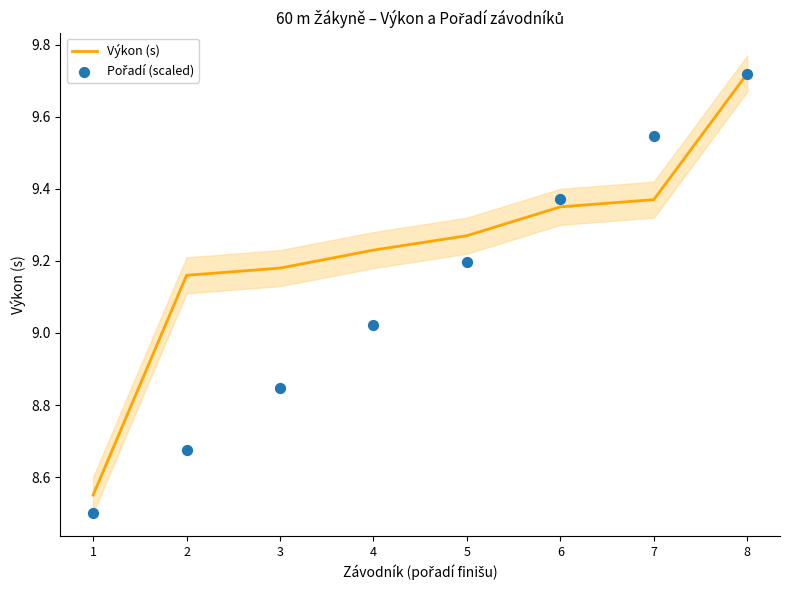

At how many categories does at least one series exceed 9?

7